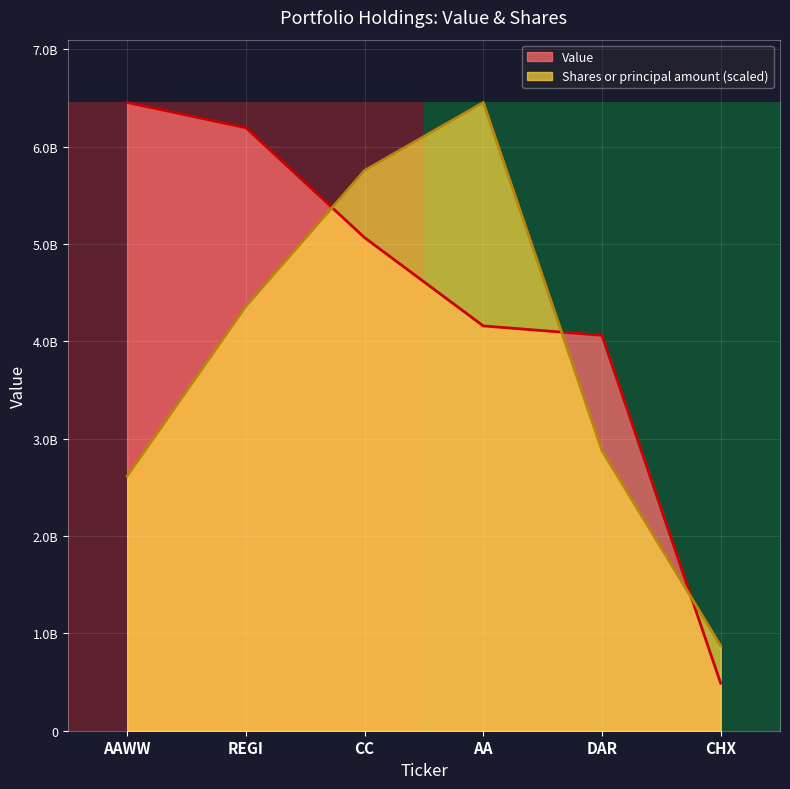

Does the chart display data point markers on the line(s)?

No